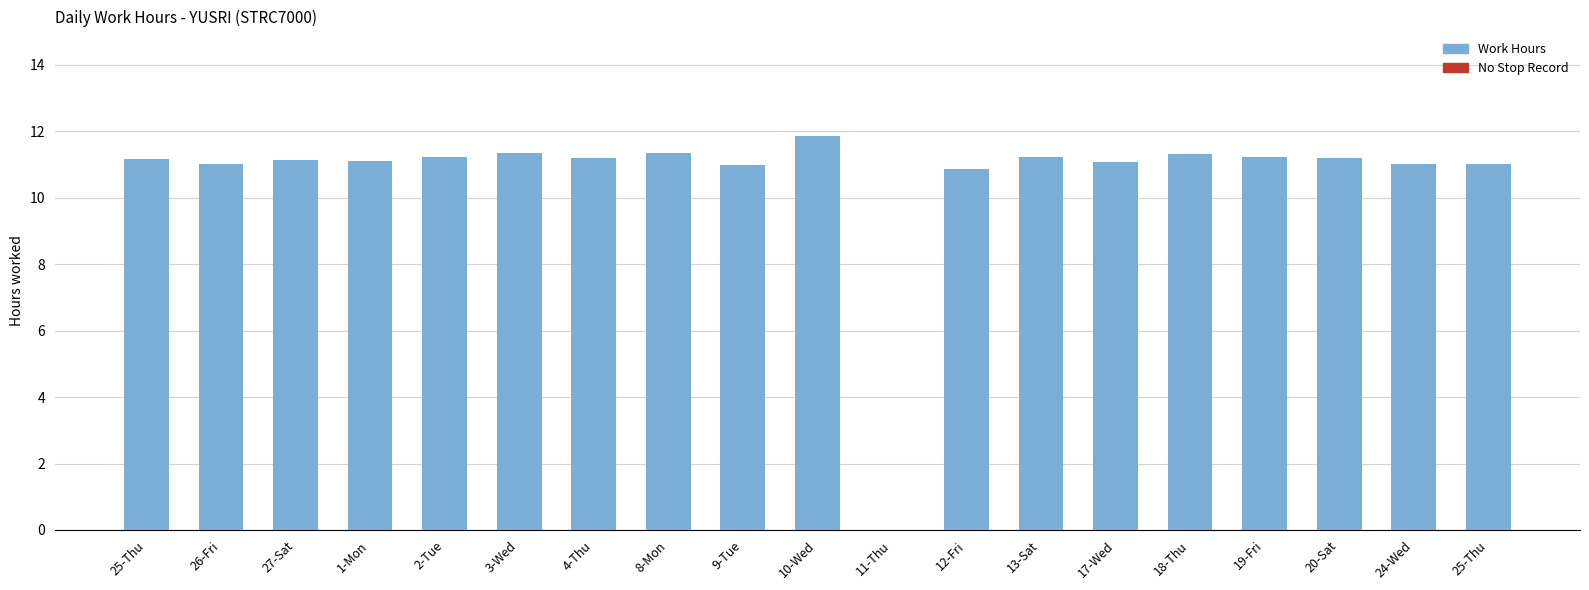

Are the bars horizontal?

No